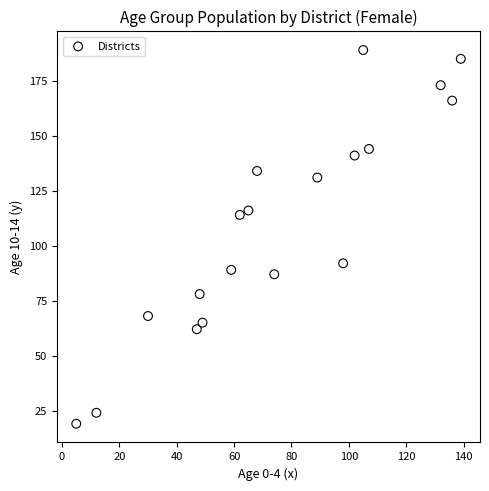

What Y value in the scatter plot is closest to 104?

114